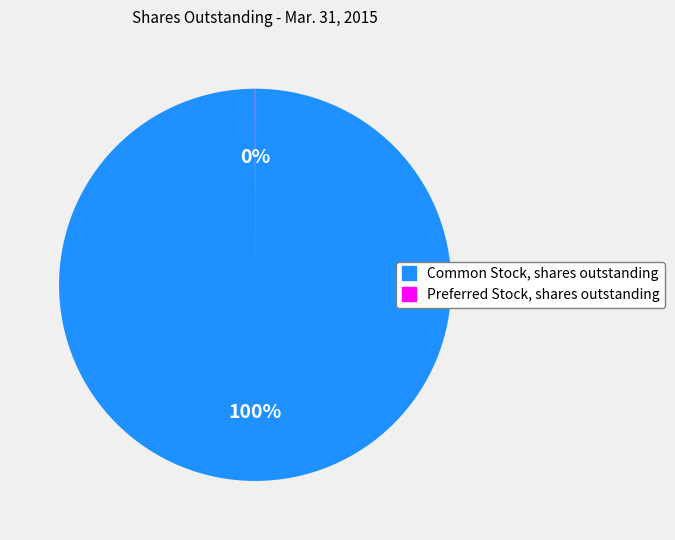

To the nearest percent, what is the difference between the largest and smallest slice percentages?

100%